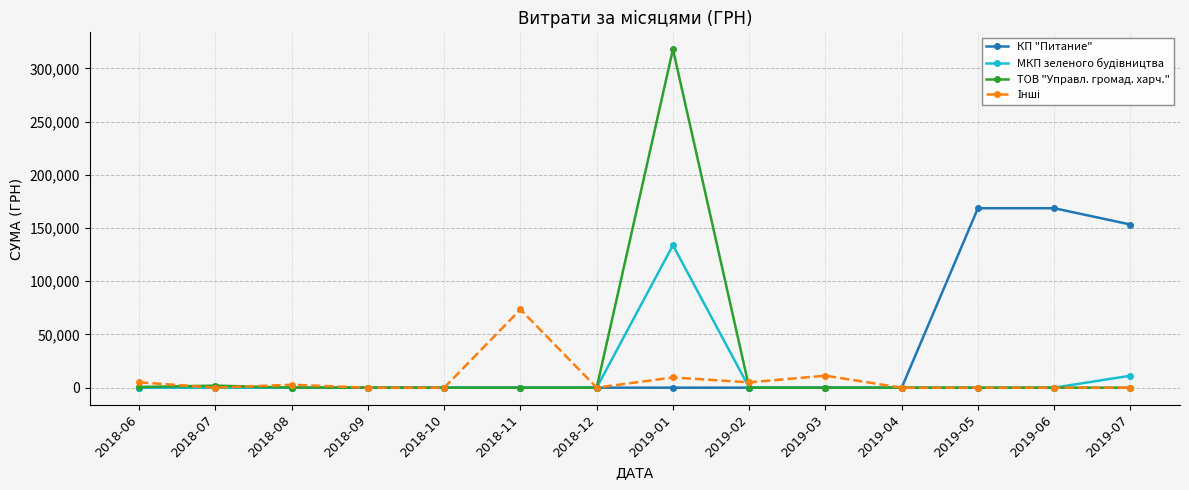

The value of КП "Питание" at 2018-06 is -85255.3. True or false?

False